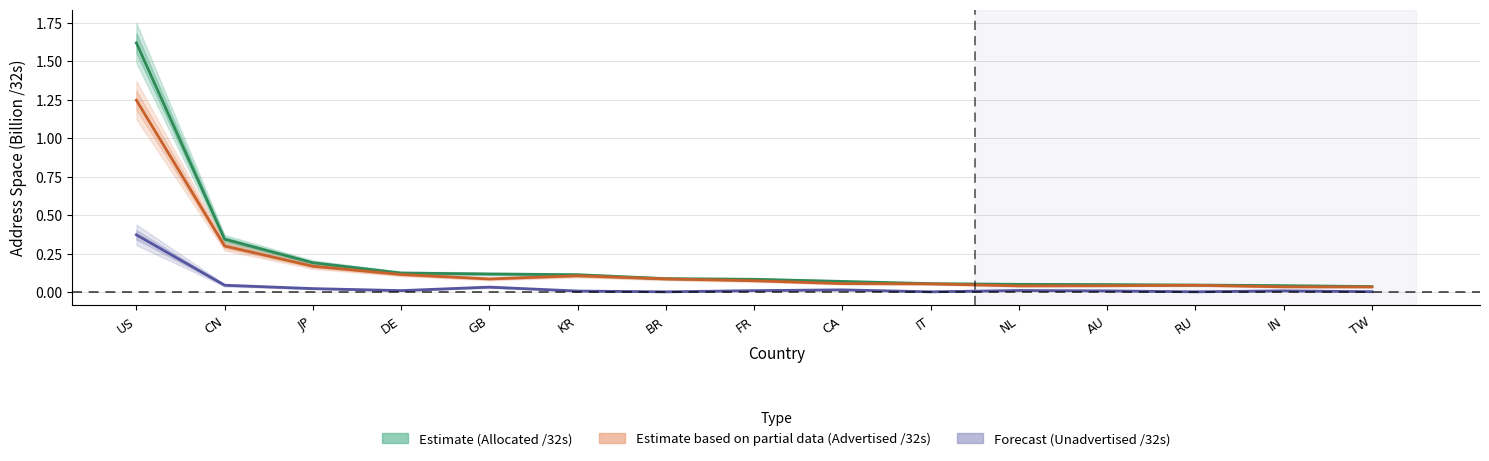

What position from the right is KR?

10